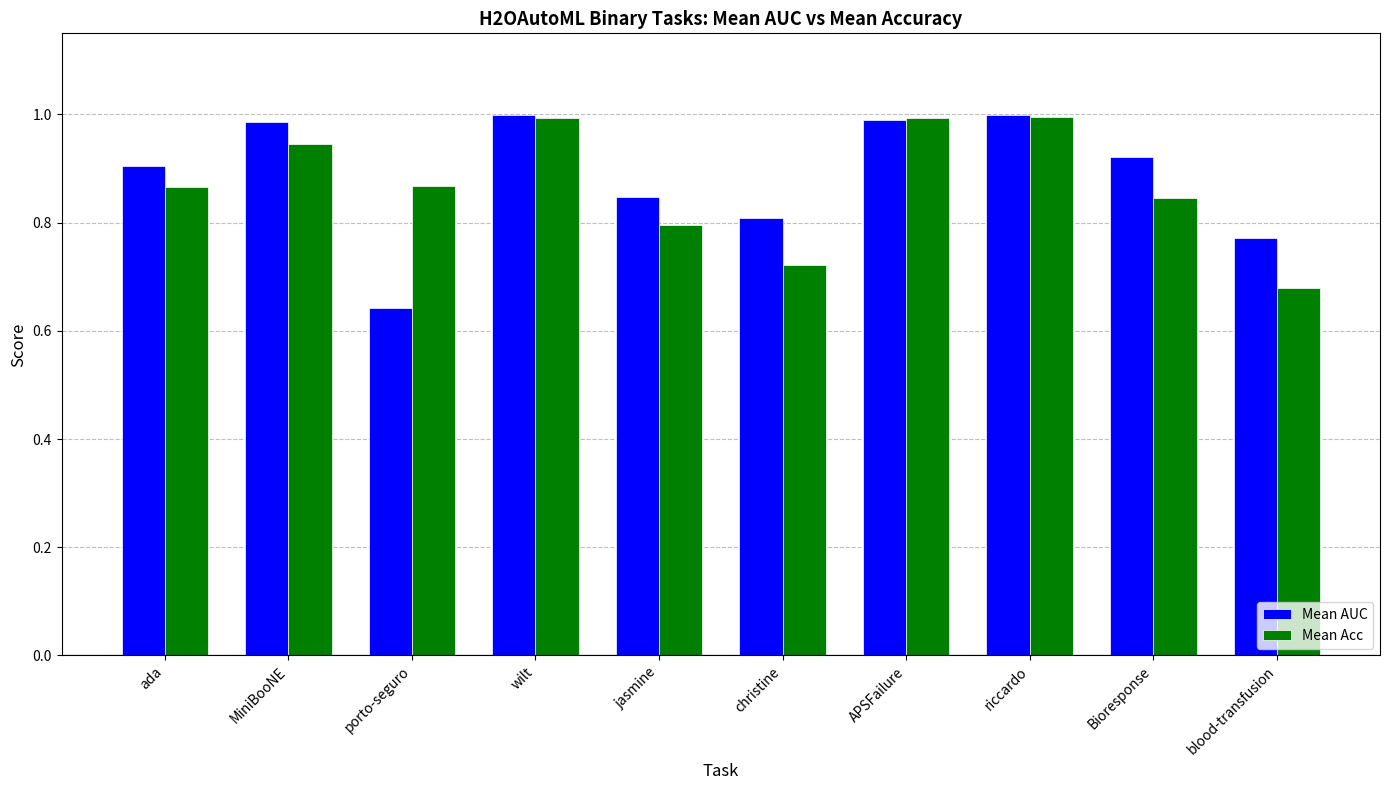

Which category has the lowest value in the Mean Acc series?

blood-transfusion